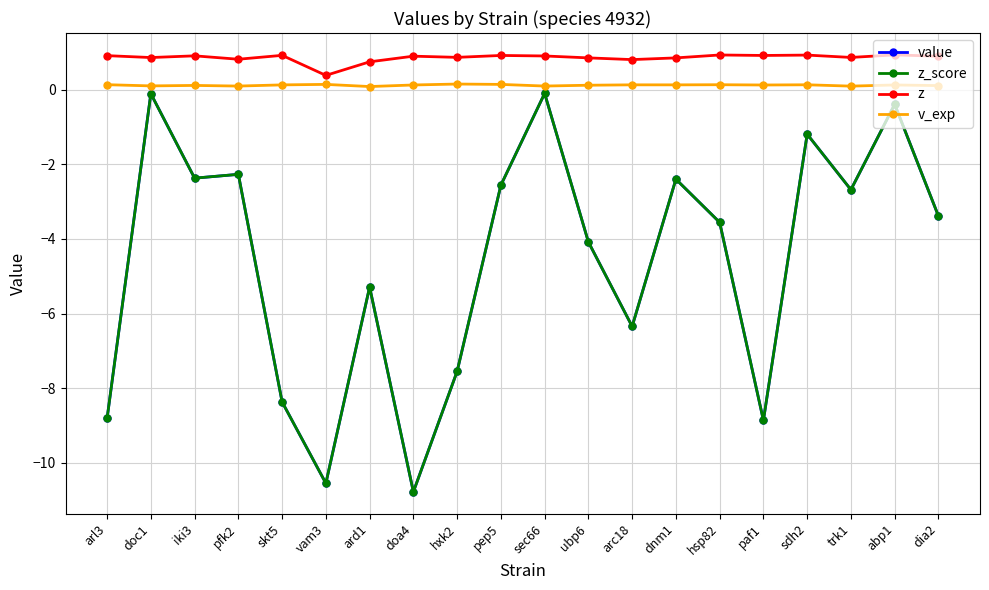

Is this an area chart (filled region under the line)?

No